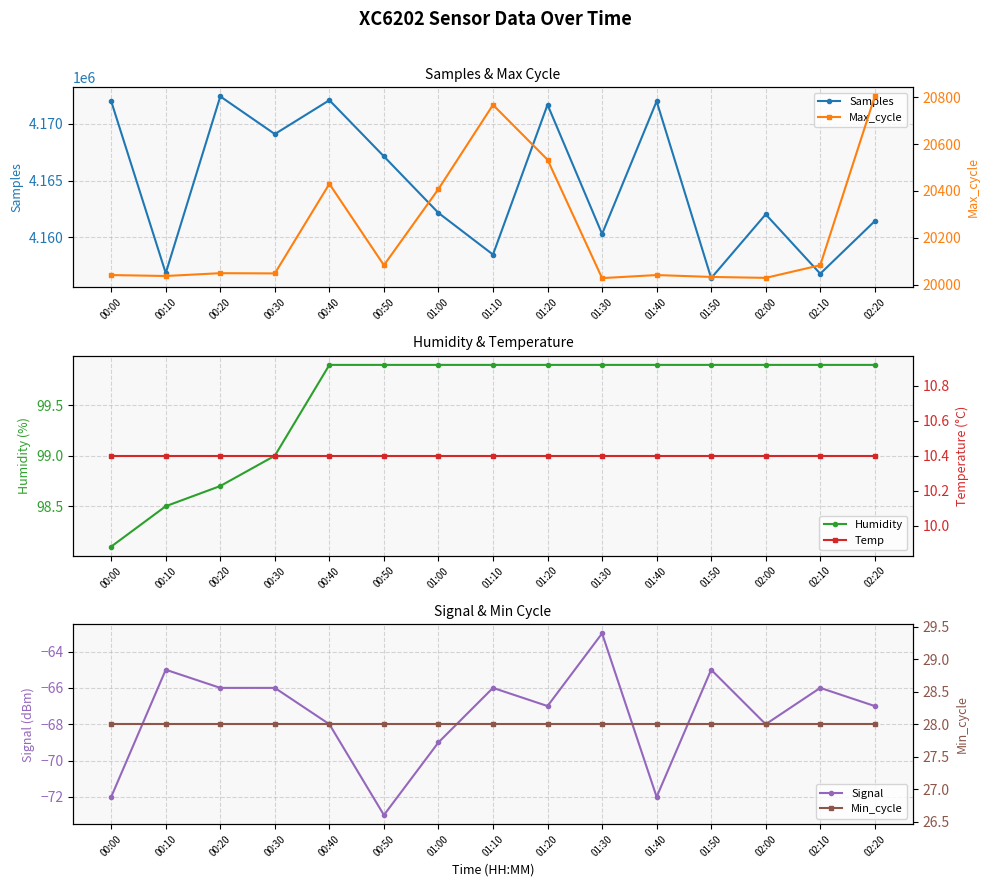

Reading left to right, transcribe all the data shown in this chart.

Samples: 00:00=4171969.0	00:10=4156868.0	00:20=4172394.0	00:30=4169086.0	00:40=4172061.0	00:50=4167124.0	01:00=4162158.0	01:10=4158498.0	01:20=4171666.0	01:30=4160307.0	01:40=4171969.0	01:50=4156430.0	02:00=4162035.0	02:10=4156816.0	02:20=4161439.0
Humidity: 00:00=98.1	00:10=98.5	00:20=98.7	00:30=99.0	00:40=99.9	00:50=99.9	01:00=99.9	01:10=99.9	01:20=99.9	01:30=99.9	01:40=99.9	01:50=99.9	02:00=99.9	02:10=99.9	02:20=99.9
Signal: 00:00=-72.0	00:10=-65.0	00:20=-66.0	00:30=-66.0	00:40=-68.0	00:50=-73.0	01:00=-69.0	01:10=-66.0	01:20=-67.0	01:30=-63.0	01:40=-72.0	01:50=-65.0	02:00=-68.0	02:10=-66.0	02:20=-67.0
Max_cycle: 00:00=20041.0	00:10=20037.0	00:20=20049.0	00:30=20048.0	00:40=20430.0	00:50=20083.0	01:00=20408.0	01:10=20767.0	01:20=20533.0	01:30=20028.0	01:40=20041.0	01:50=20033.0	02:00=20029.0	02:10=20083.0	02:20=20803.0
Temp: 00:00=10.4	00:10=10.4	00:20=10.4	00:30=10.4	00:40=10.4	00:50=10.4	01:00=10.4	01:10=10.4	01:20=10.4	01:30=10.4	01:40=10.4	01:50=10.4	02:00=10.4	02:10=10.4	02:20=10.4
Min_cycle: 00:00=28.0	00:10=28.0	00:20=28.0	00:30=28.0	00:40=28.0	00:50=28.0	01:00=28.0	01:10=28.0	01:20=28.0	01:30=28.0	01:40=28.0	01:50=28.0	02:00=28.0	02:10=28.0	02:20=28.0